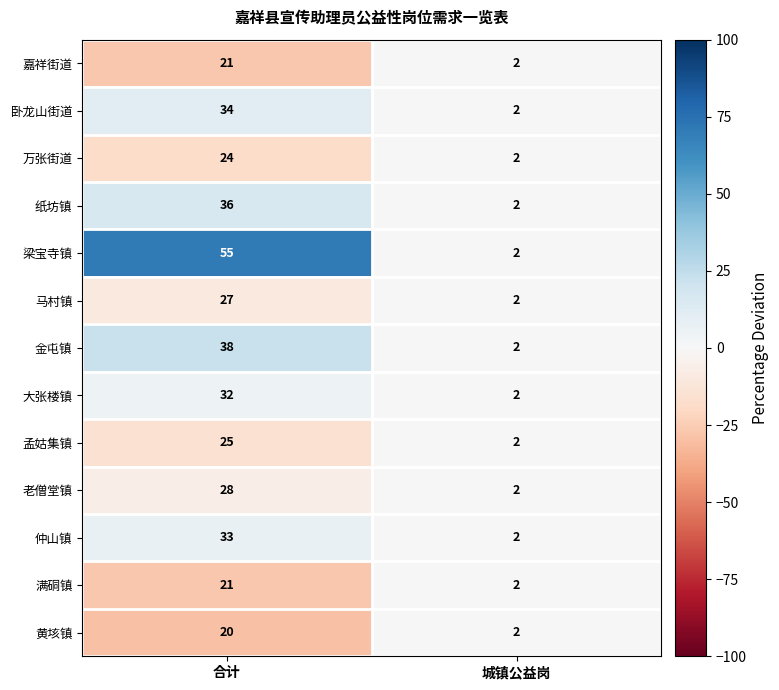

What is the highest value of the 梁宝寺镇 series?

55